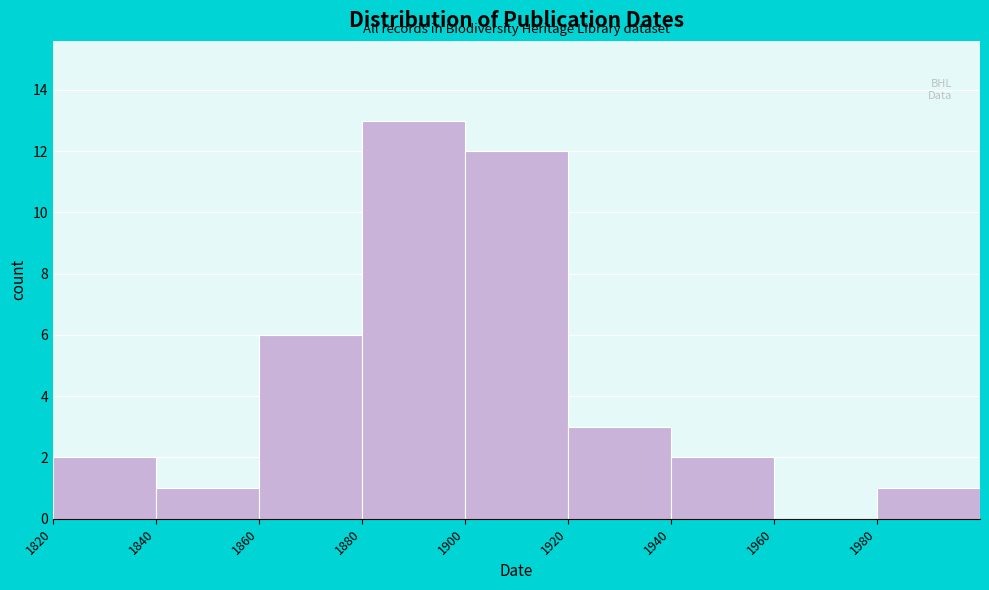

Which range on the x-axis has the tallest bar?

1880 to 1900